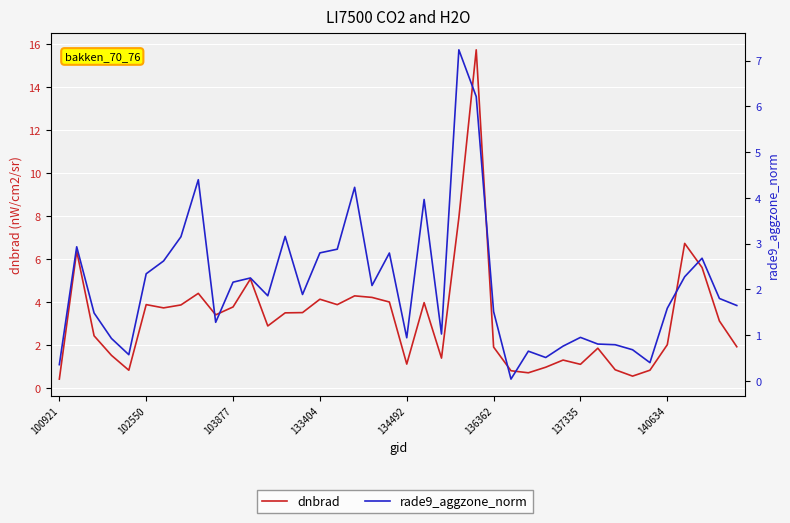

Is it true that rade9_aggzone_norm equals 0.9 at 137335?

True